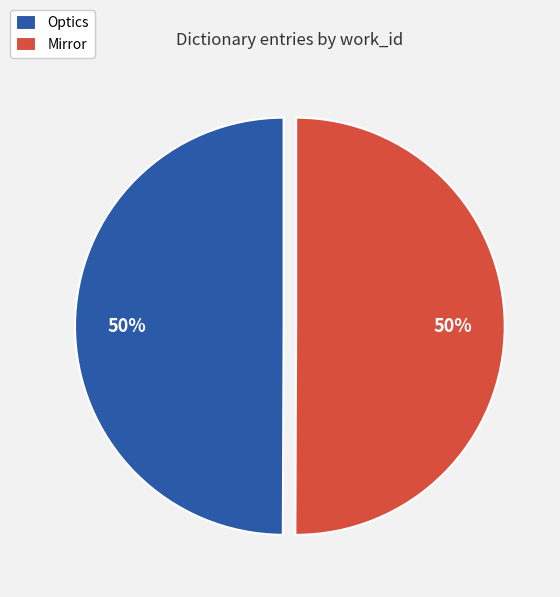

Combined, do Optics and Mirror account for over 50%?

Yes